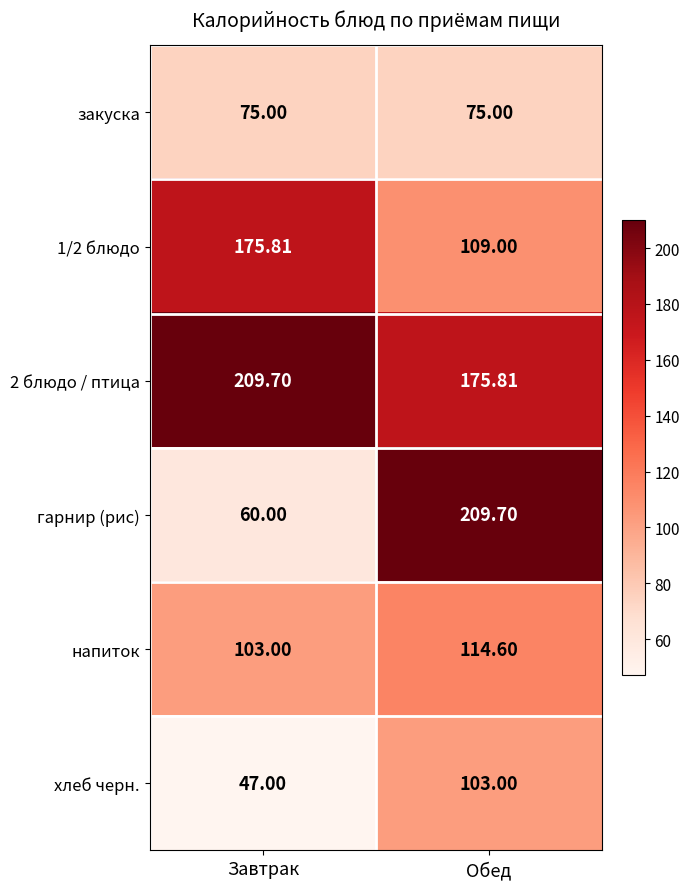

At which category is the sum across all series the highest?

Обед